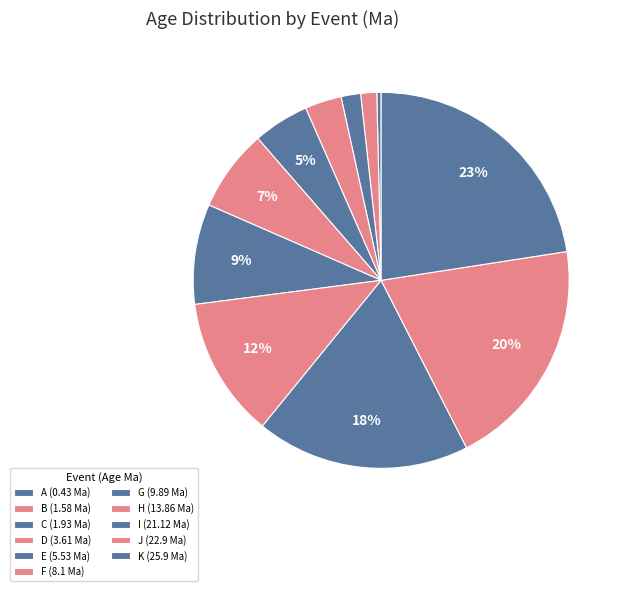

What percentage is the B slice, to the nearest percent?

1%